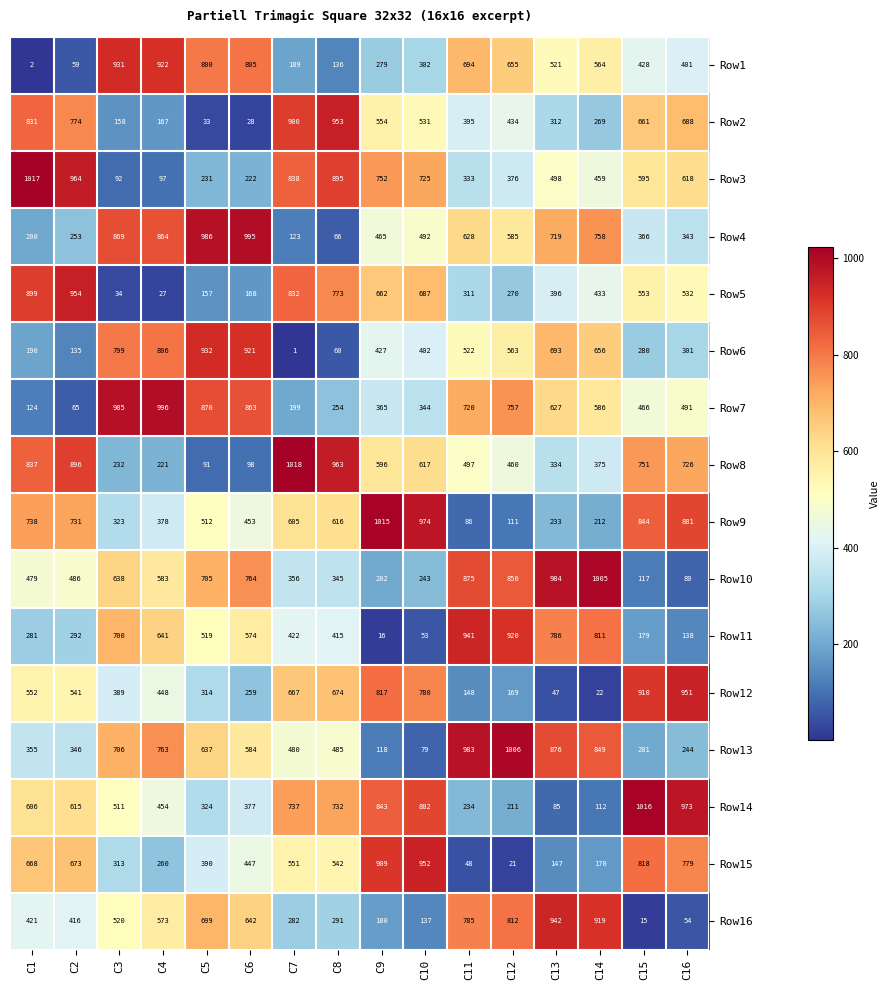

The value of Row9 at C2 is 1001. True or false?

False